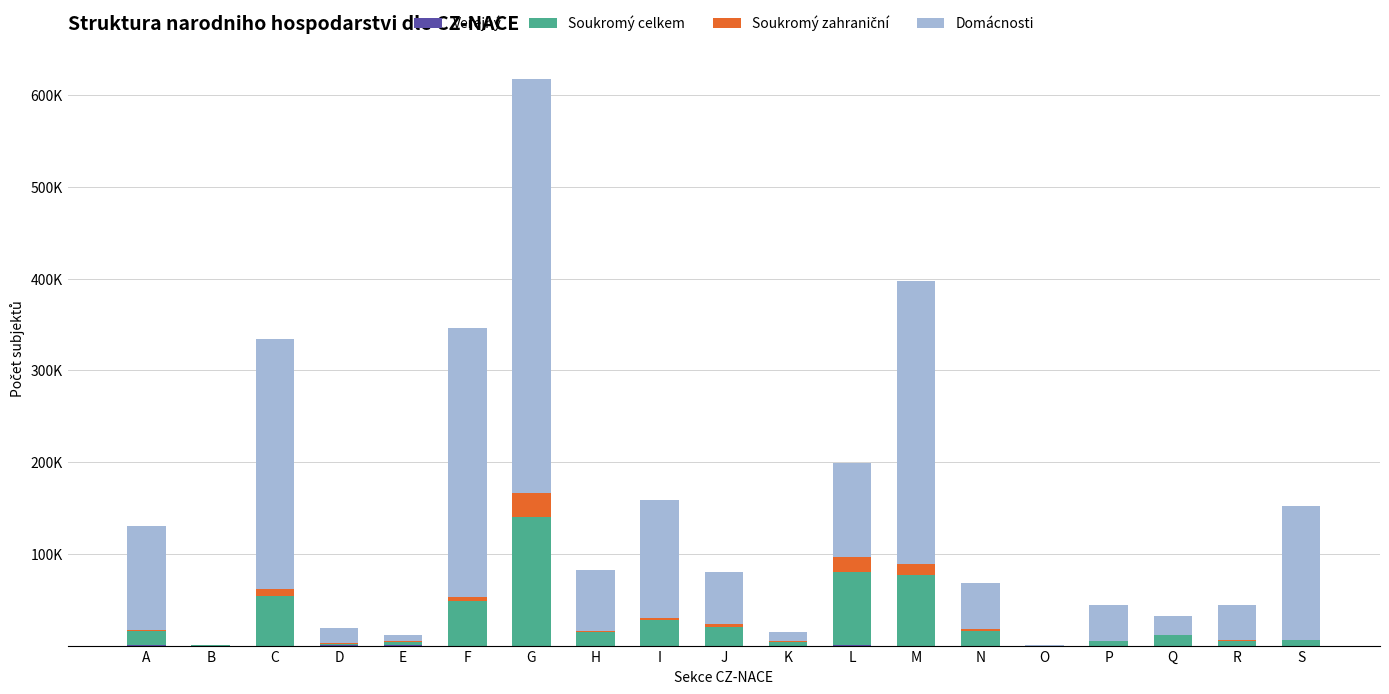

What is the value of the Veřejný bar at the 16th from the left?

3